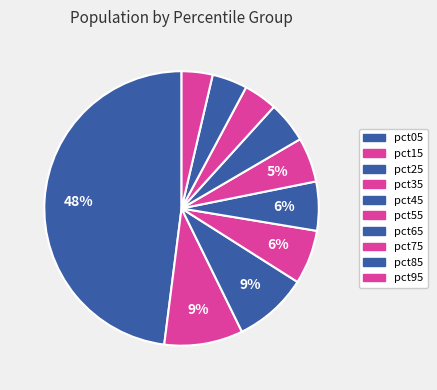

Which category has the smallest portion of the pie?

pct95